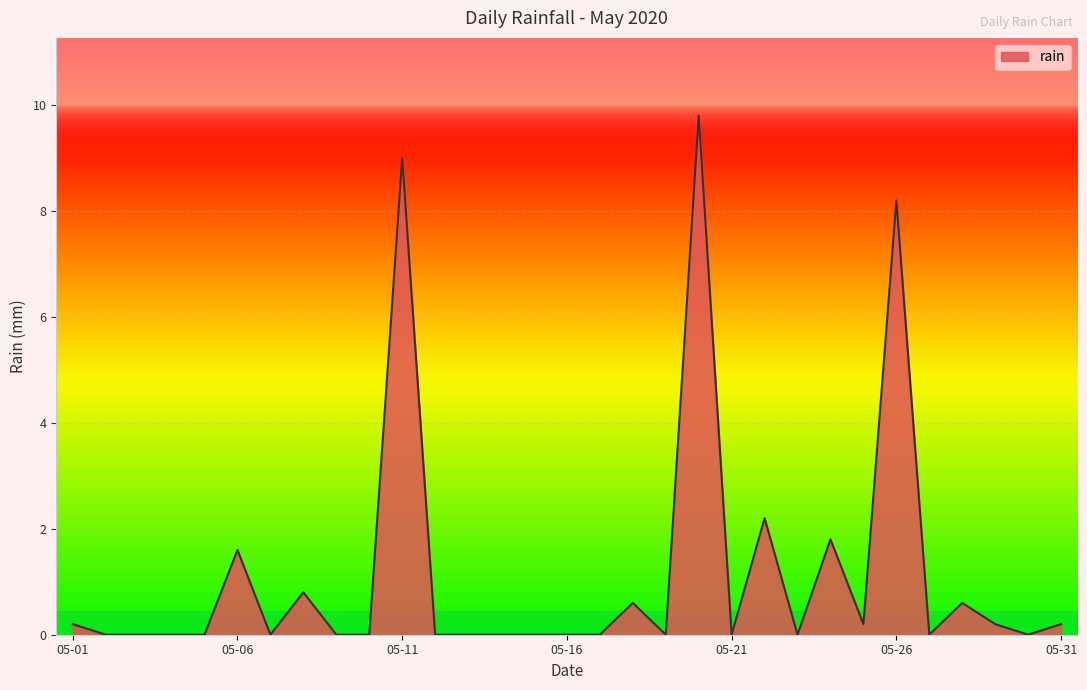

What is the maximum value shown in the chart?

9.8